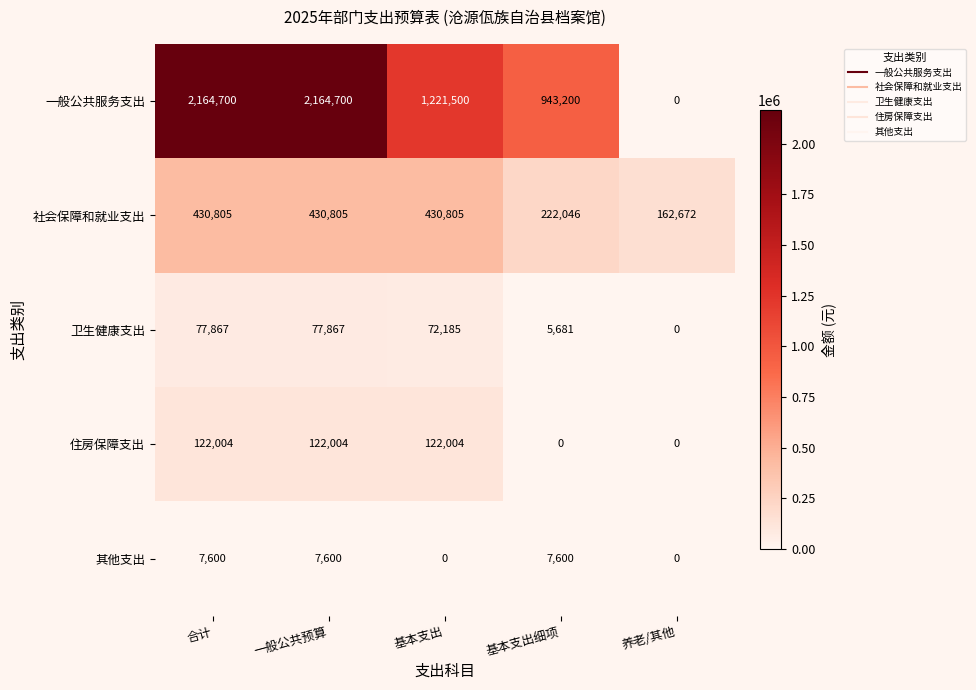

What is the highest value of the 其他支出 series?

7600